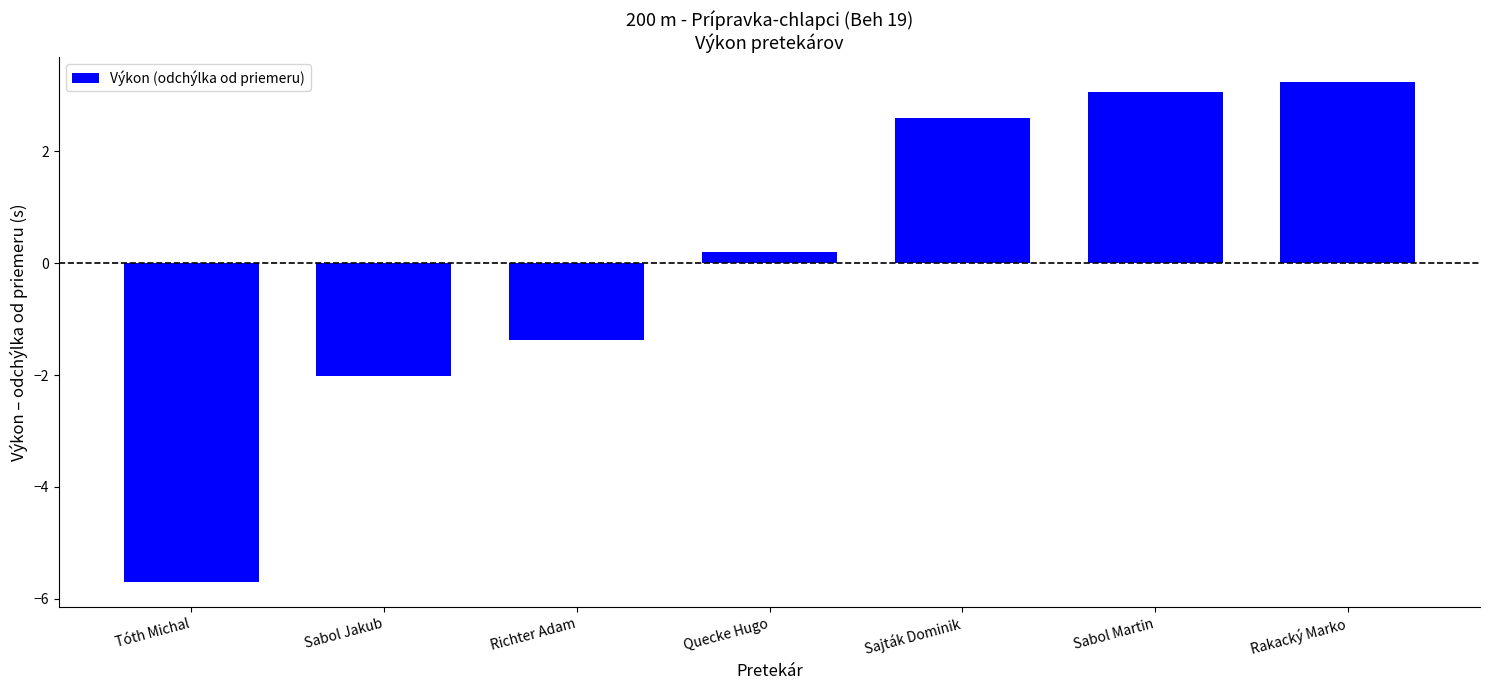

At which label is the value closest to -1?

Richter Adam